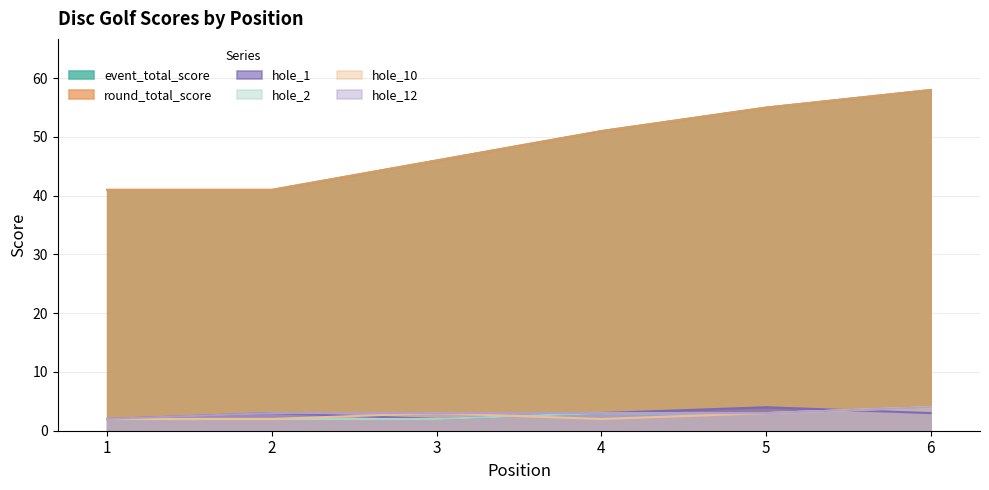

What is the value of the round_total_score point at the 2nd from the left?

41